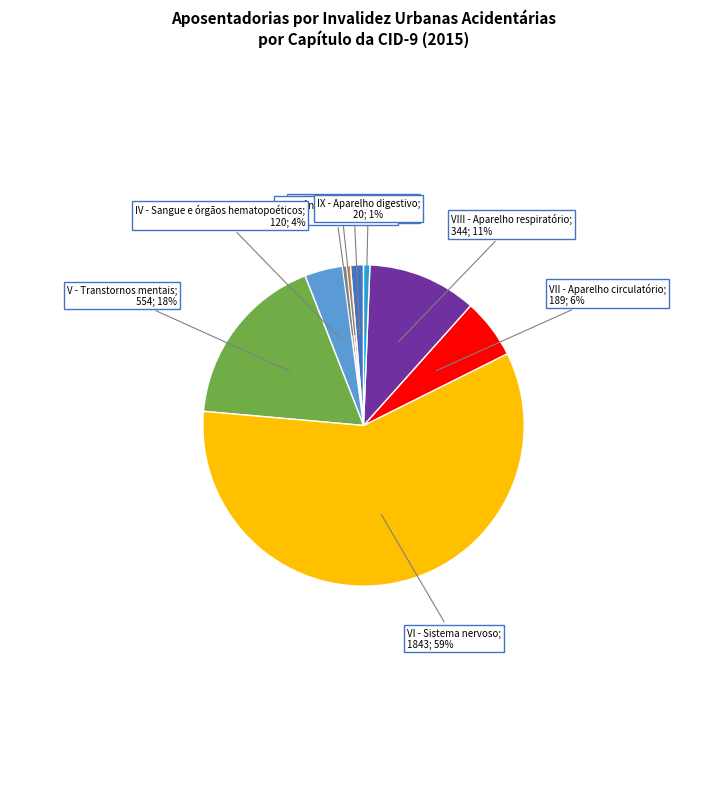

To the nearest percent, what is the average slice percentage?

11%